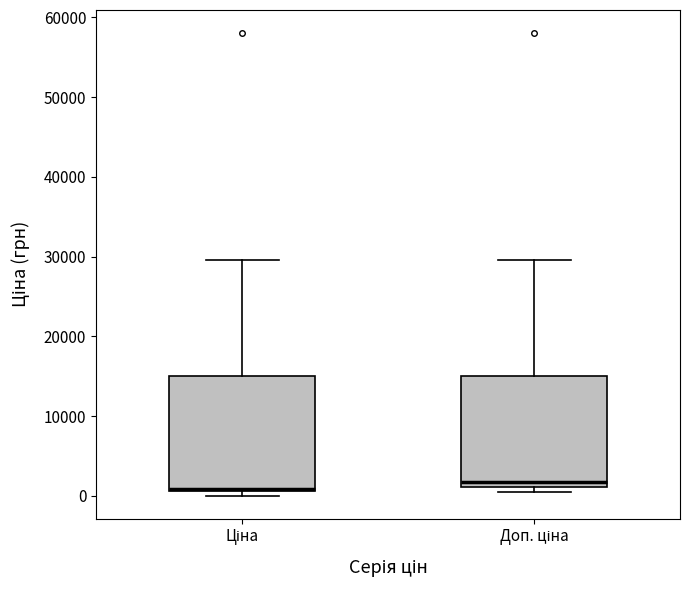

Where is the lower edge of the box for Ціна on the y-axis? The values are not printed on the chart, so give them approximately, as read against the axis.

1000